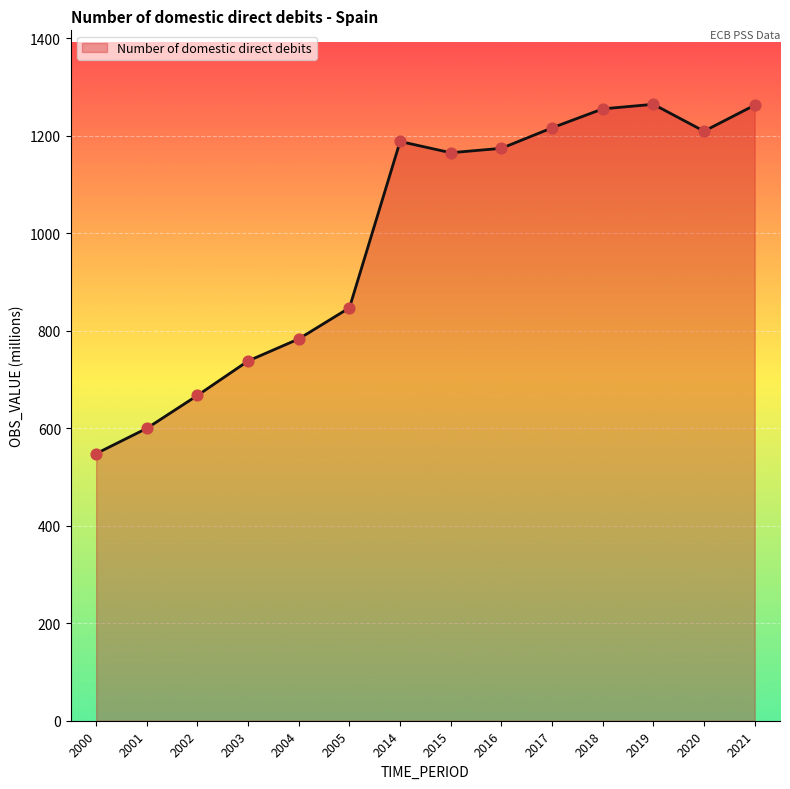

Approximately how many times larger is the value at 2016 compared to 2017?

1.0